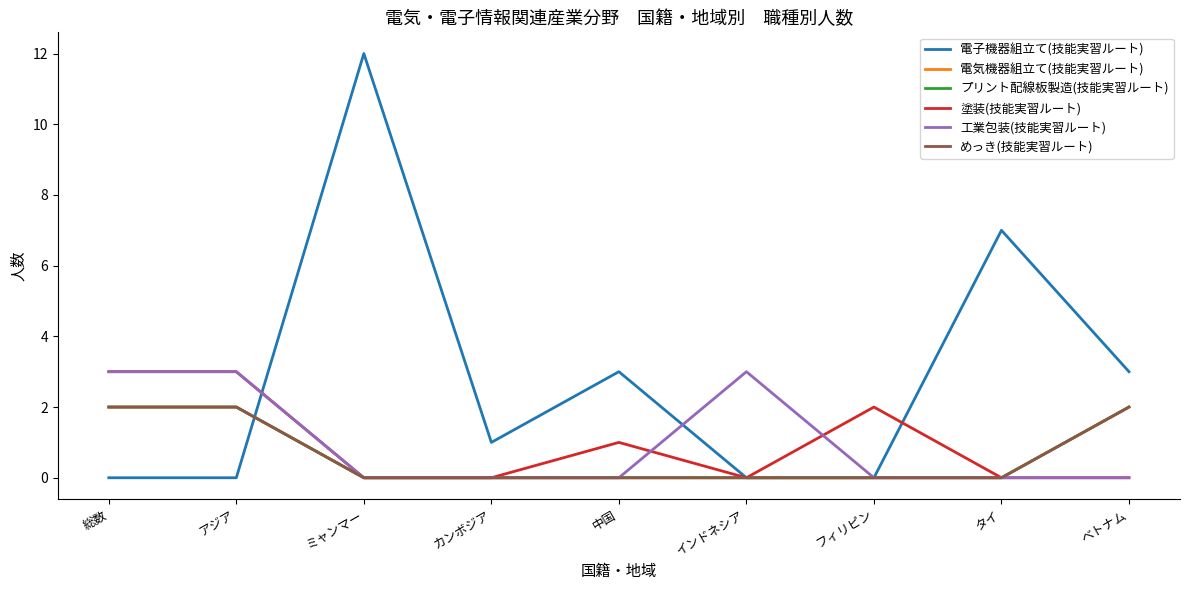

Which series ends up on top after the final intersection of 工業包装(技能実習ルート) and 塗装(技能実習ルート)?

塗装(技能実習ルート)